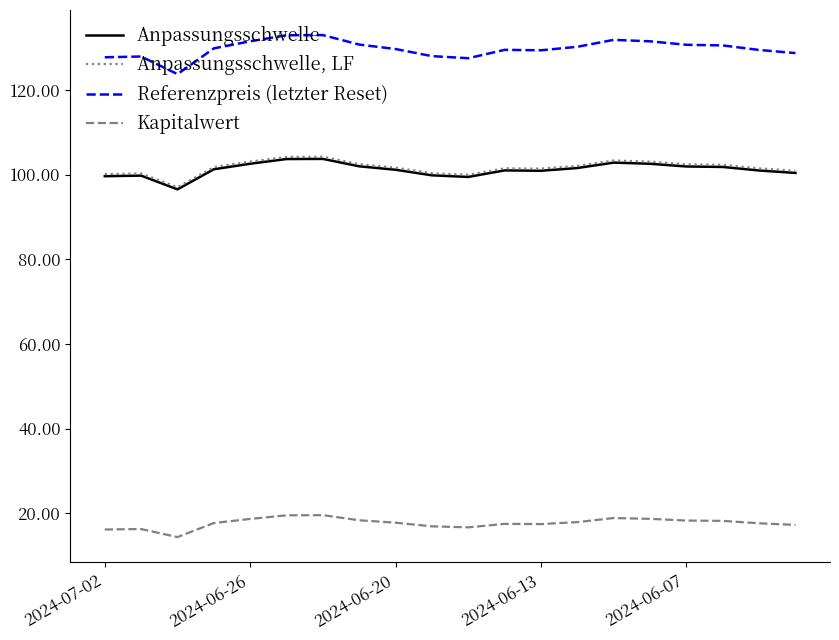

Rank the series by their maximum value, from highest to lowest.

Referenzpreis (letzter Reset), Anpassungsschwelle, LF, Anpassungsschwelle, Kapitalwert